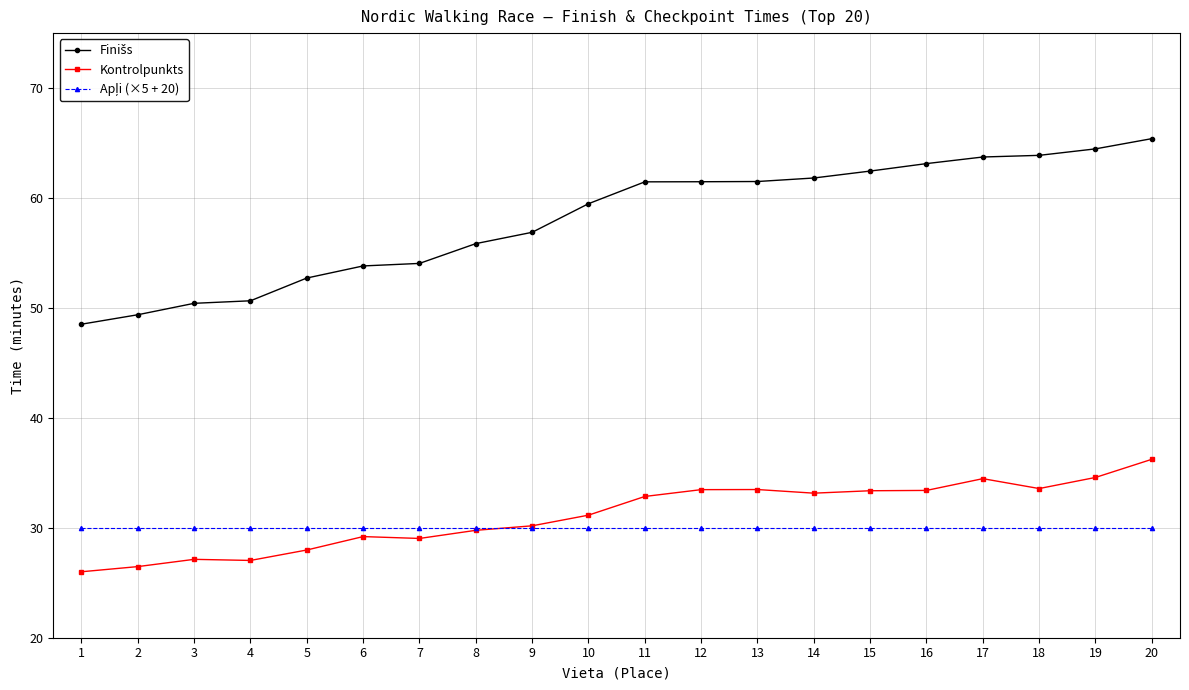

What is the maximum value shown in the chart?

65.4